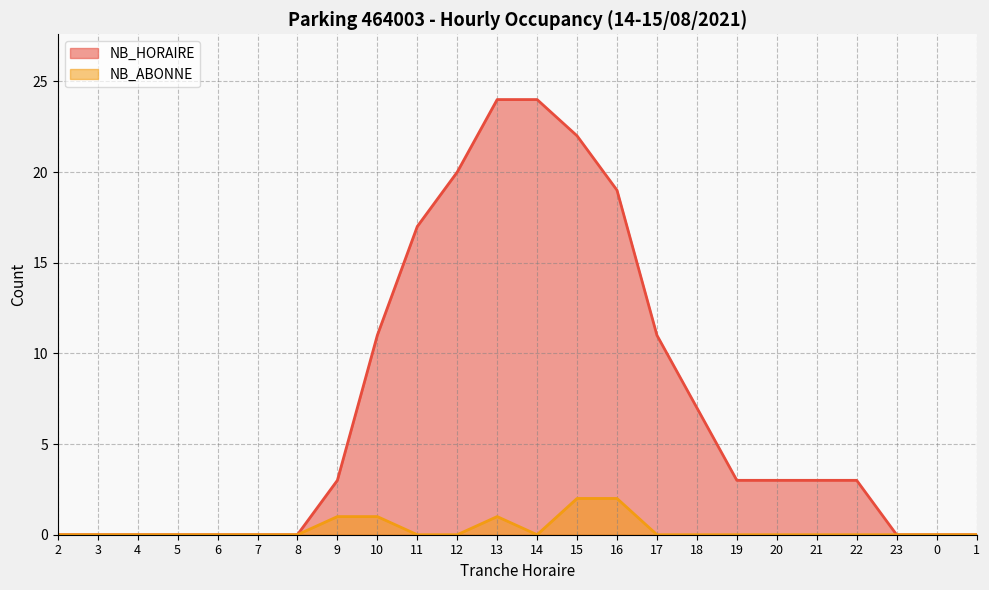

Is the value of NB_HORAIRE at 19 greater than the value of NB_ABONNE at 19?

Yes